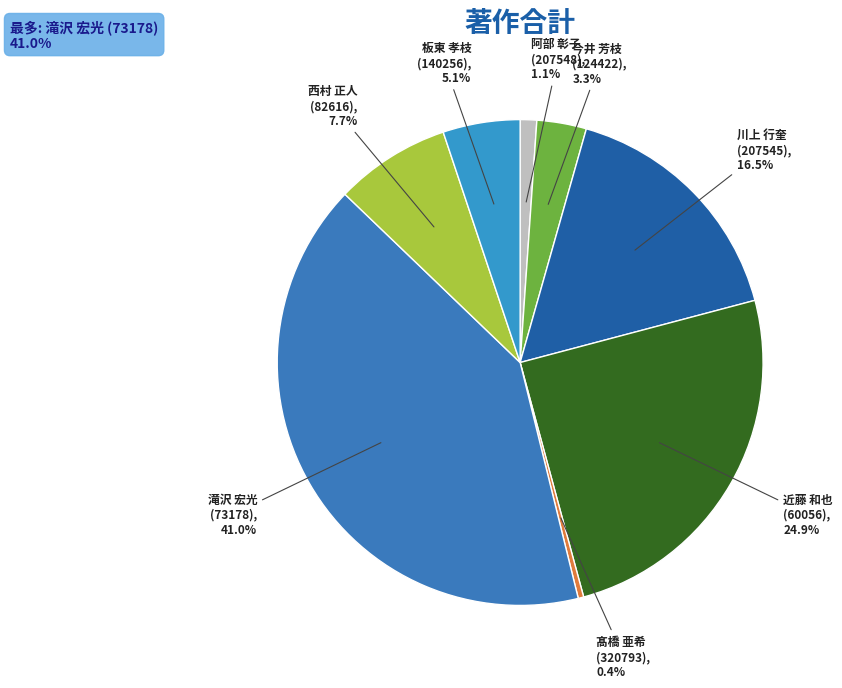

How many slices are in this pie chart?

8